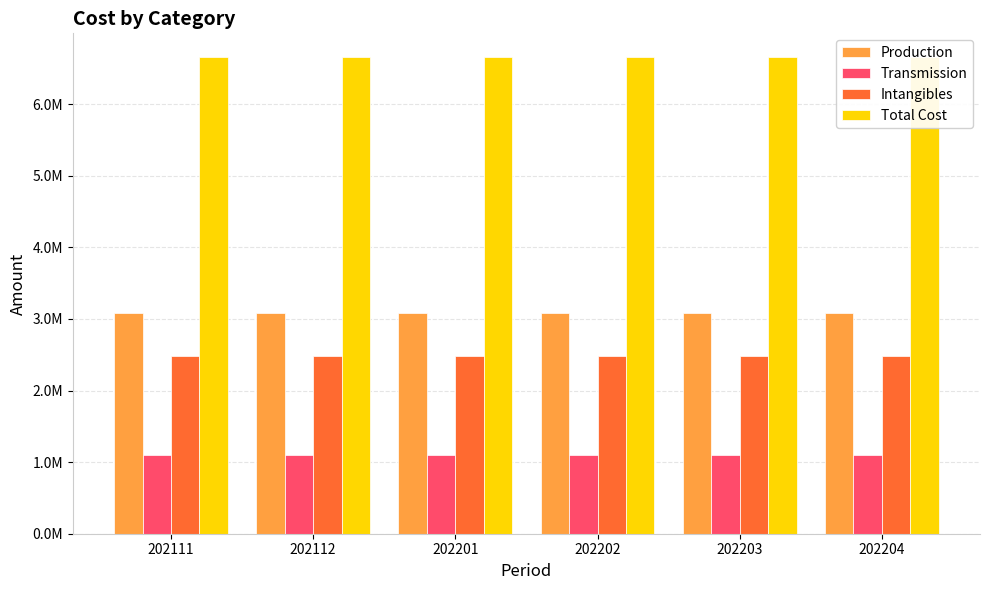

What is the value of the Total Cost bar at the 5th from the left?

6655390.5